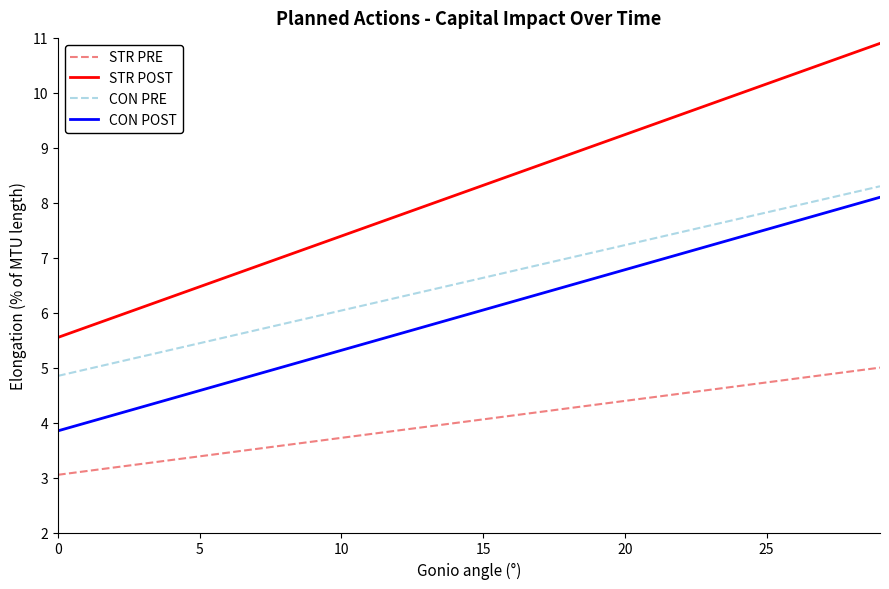

What is the greatest value displayed?

10.9